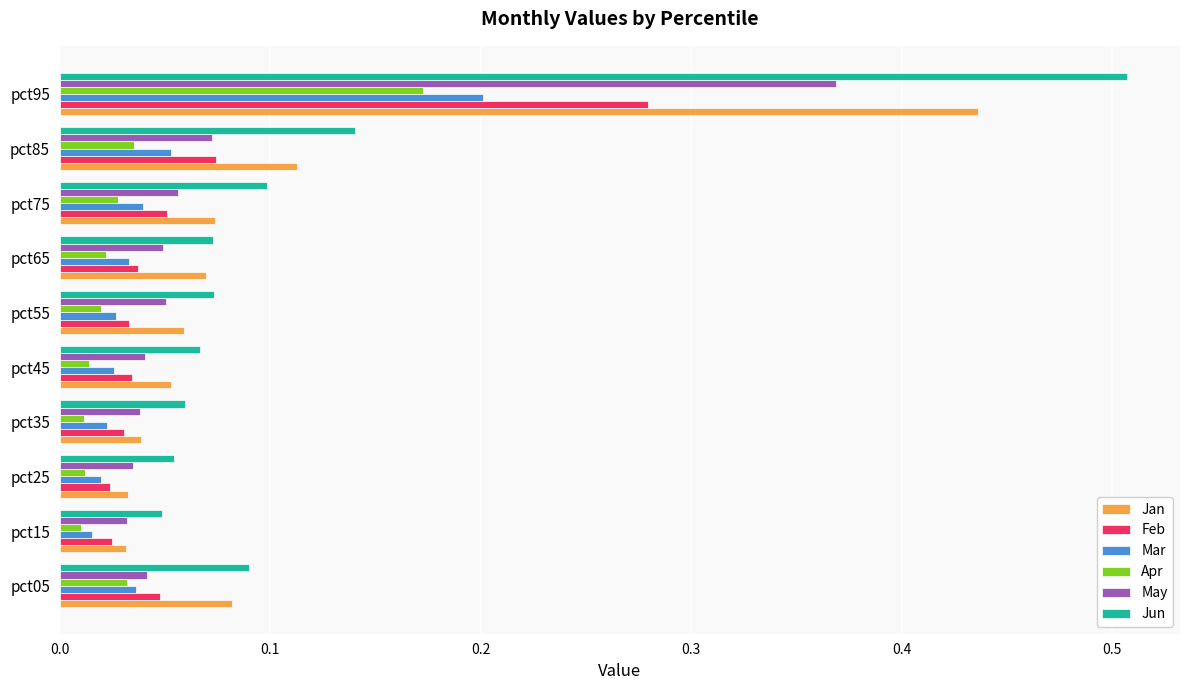

Count the Jun values in the range 0 to 1.

10